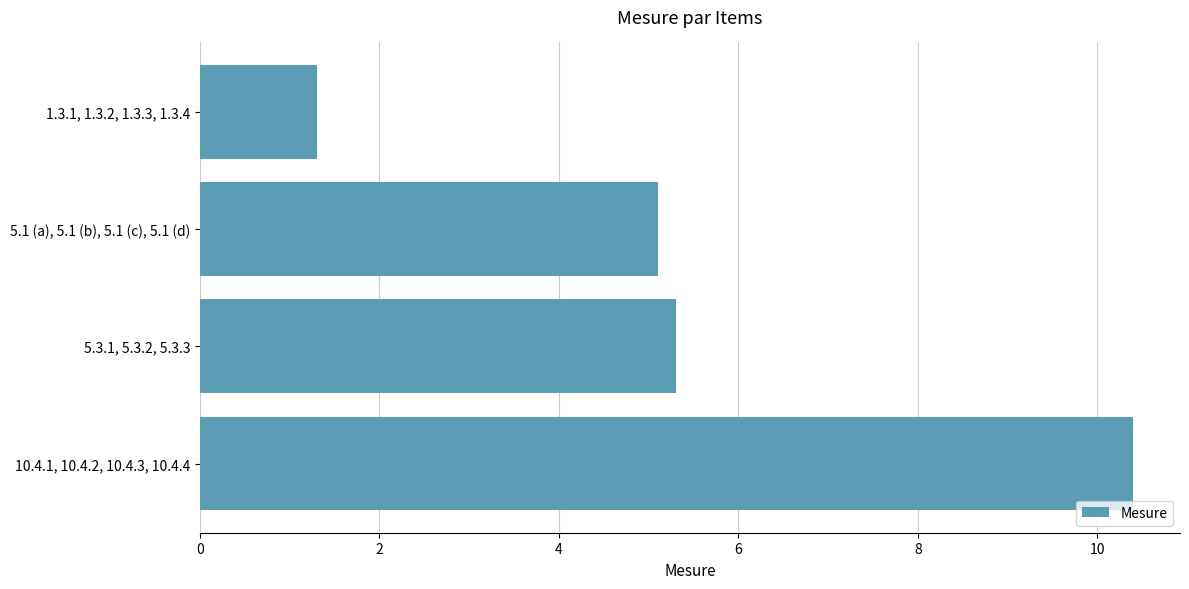

Is it true that the value at 5.3.1, 5.3.2, 5.3.3 is 5.3?

True